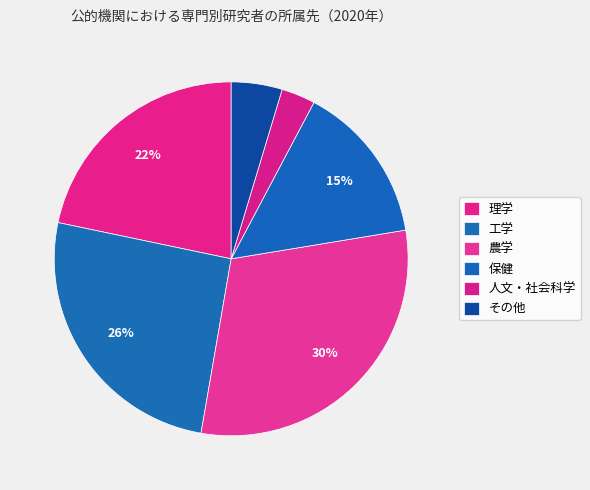

What percentage is the 農学 slice, to the nearest percent?

30%